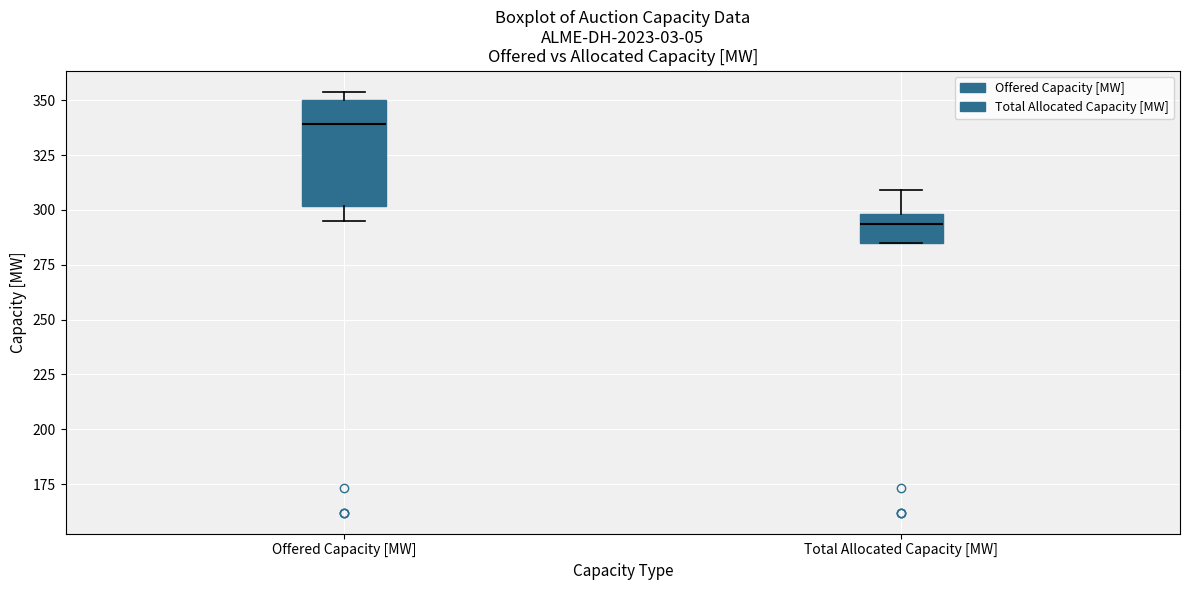

Which box's median line is the highest?

Offered Capacity [MW]